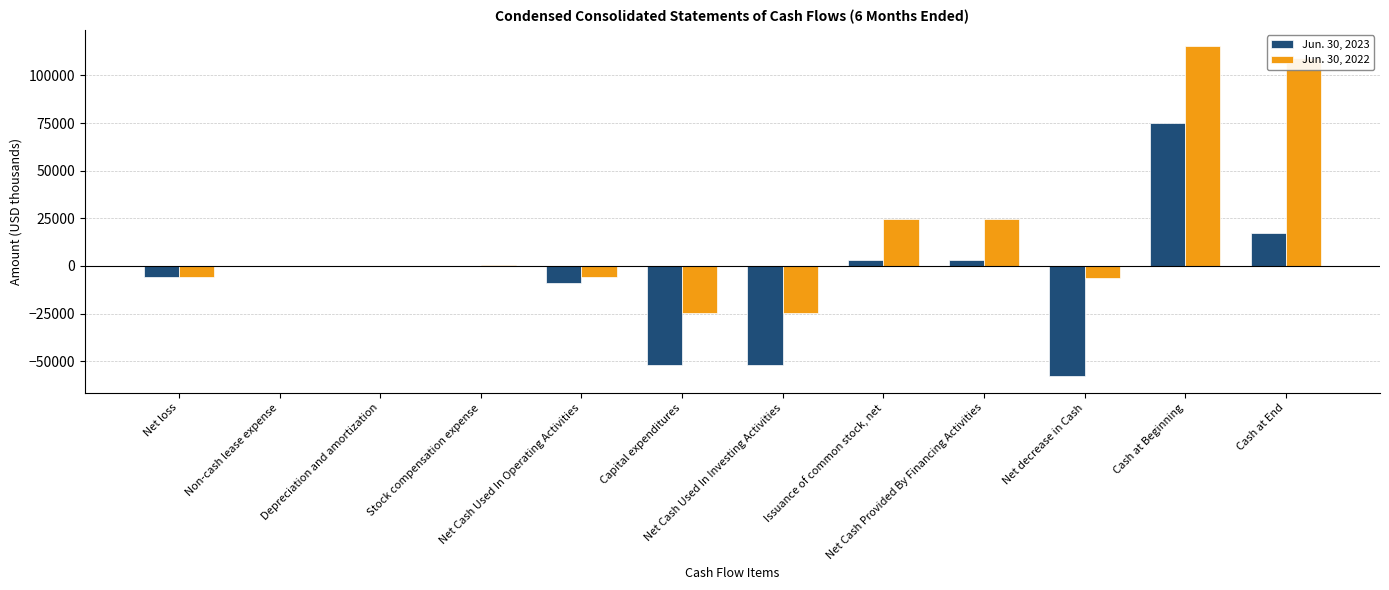

Which category has the highest value in the Jun. 30, 2022 series?

Cash at Beginning